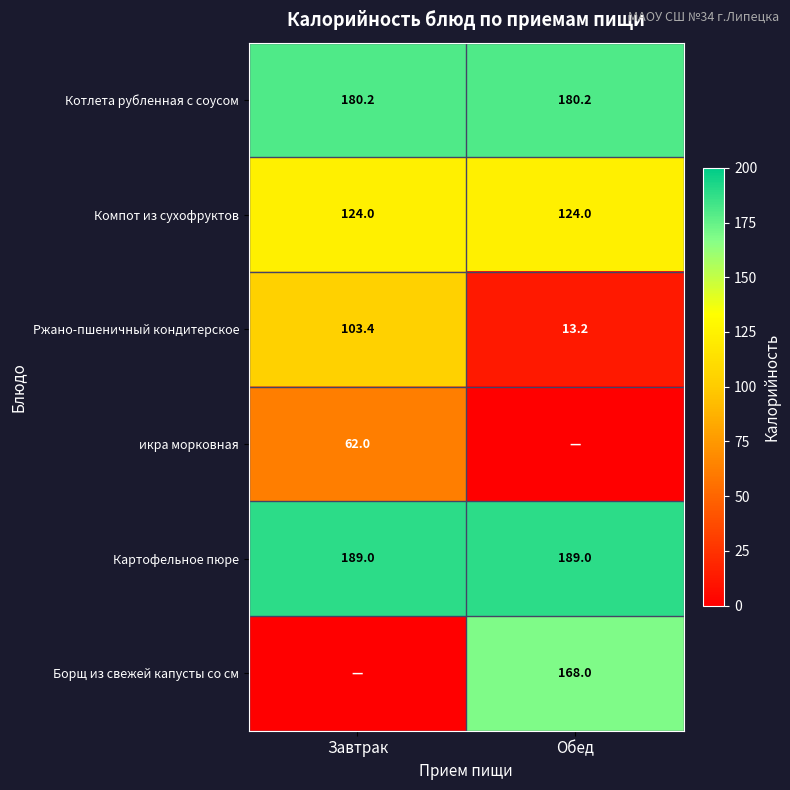

Is the value of Ржано-пшеничный кондитерское at Завтрак greater than the value of Котлета рубленная с соусом at Завтрак?

No